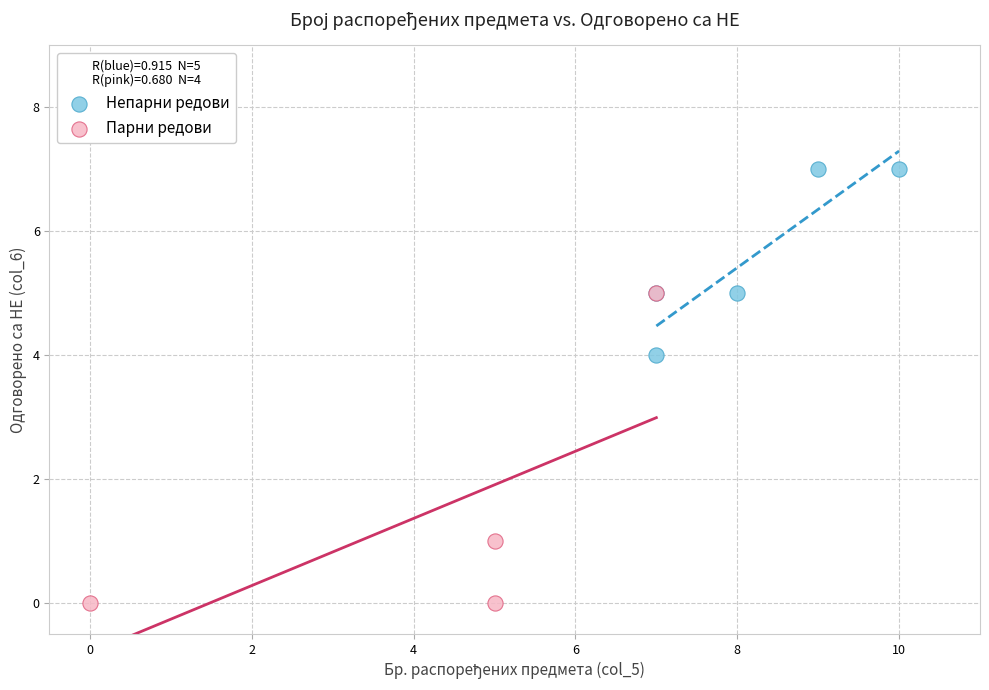

Which series contains the lowest Y value?

Парни редови